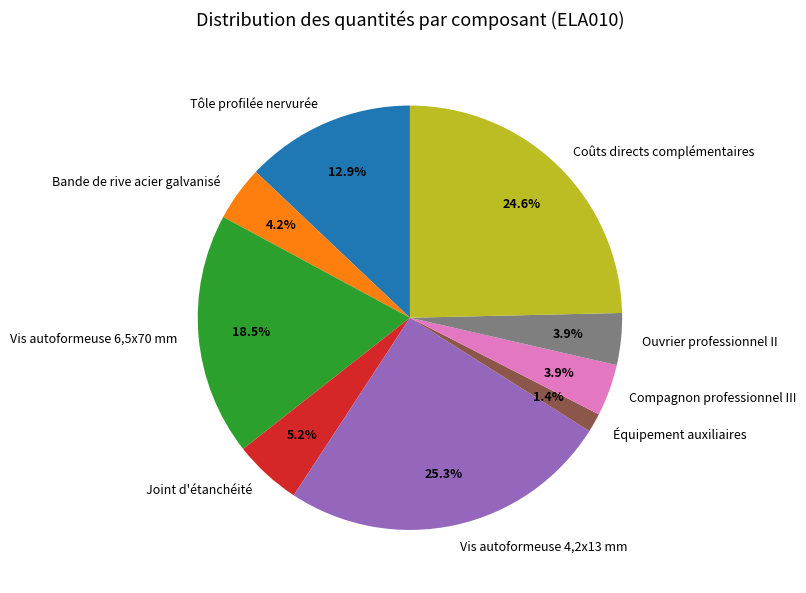

Is it true that Joint d'étanchéité is 19% of the pie?

False